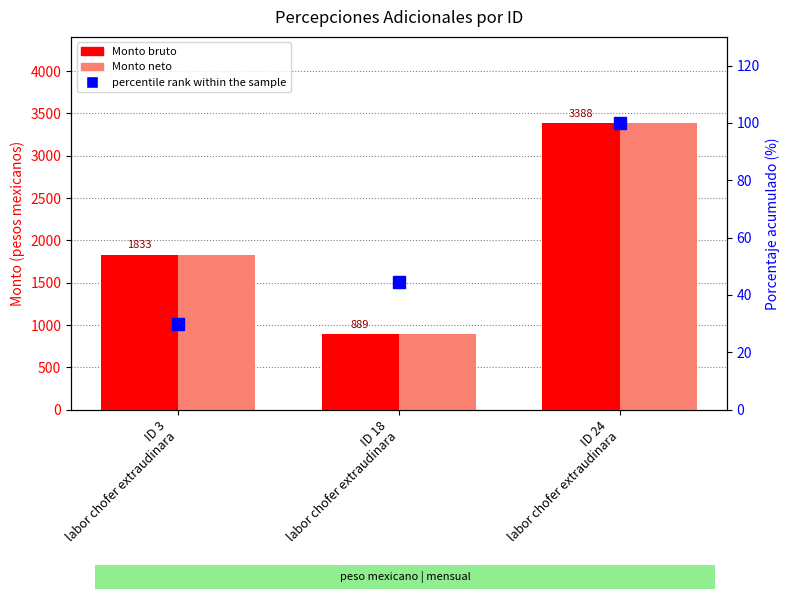

Is it true that percentile rank within the sample equals 30.0 at ID 3
labor chofer extraudinara?

True